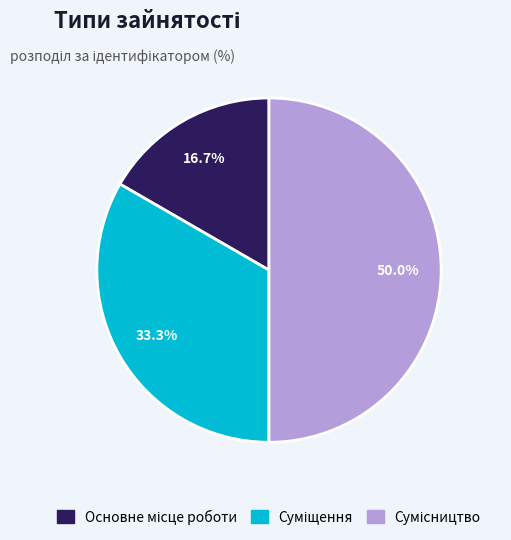

How many slices are in this pie chart?

3